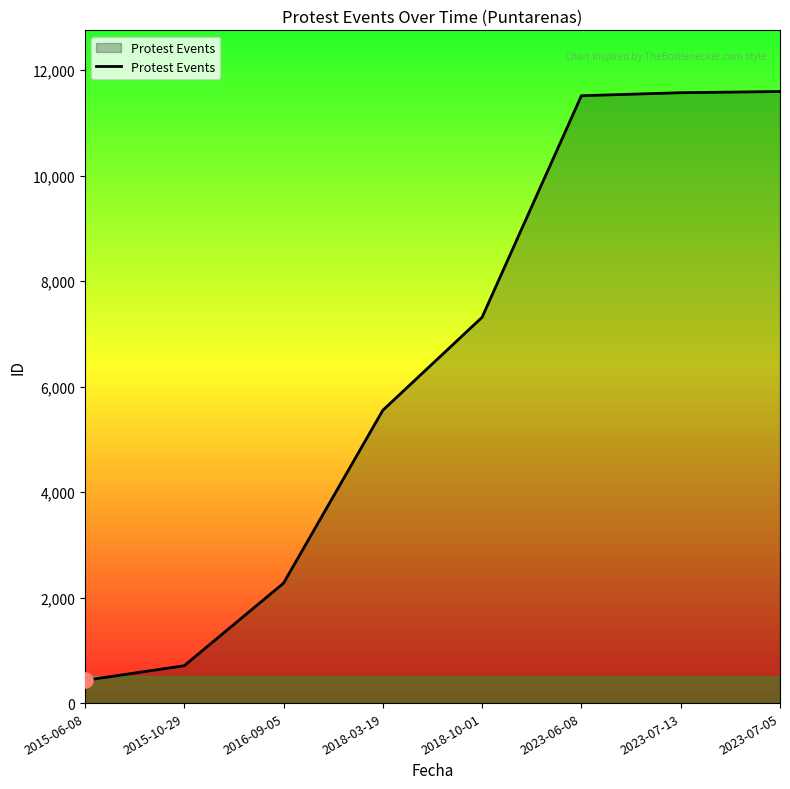

Which has a higher value, 2018-03-19 or 2016-09-05?

2018-03-19